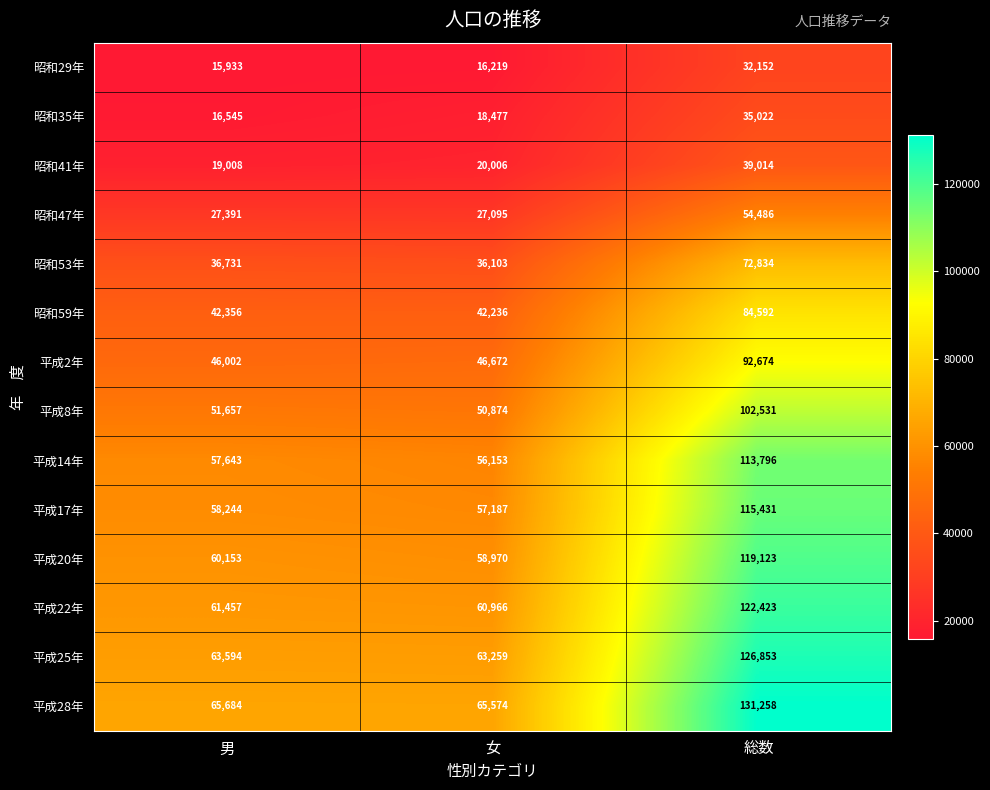

Is it true that 平成25年 equals 63259 at 女?

True